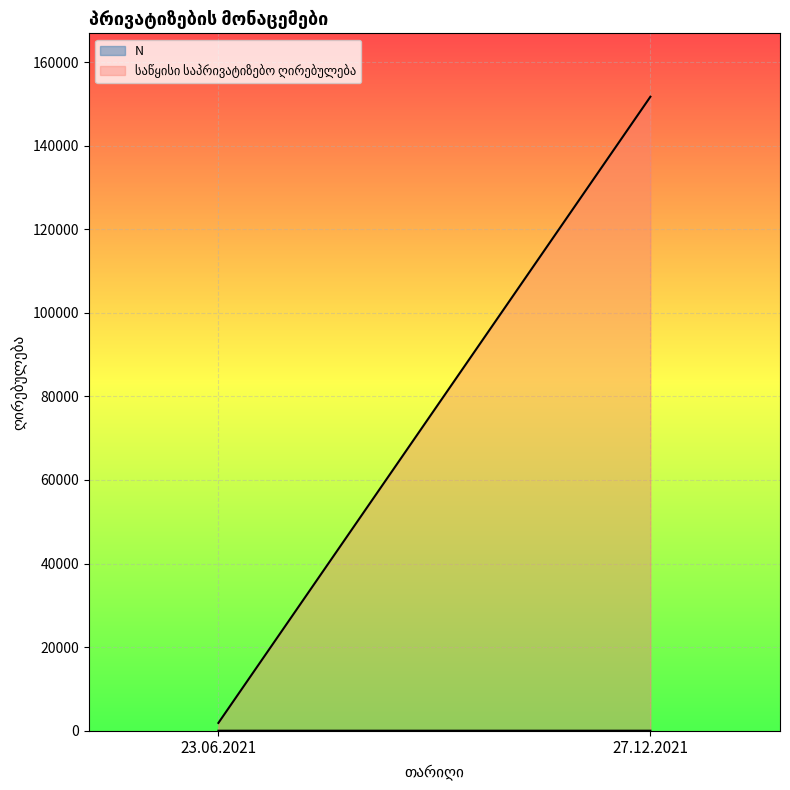

What is the value of the N point at the 1st from the left?

1